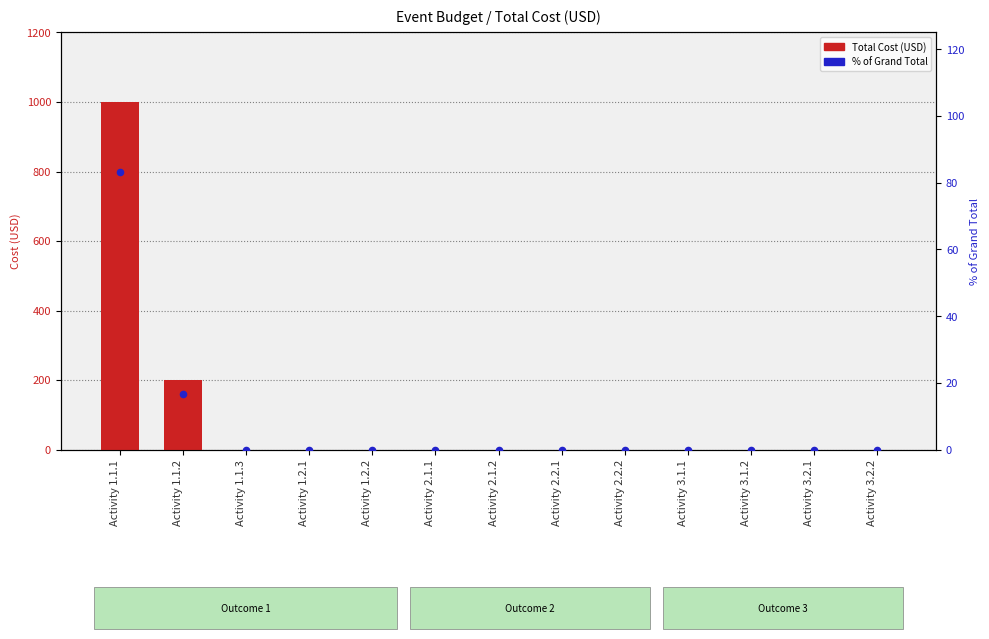

What are all the series names shown in the legend?

Total Cost (USD), % of Grand Total